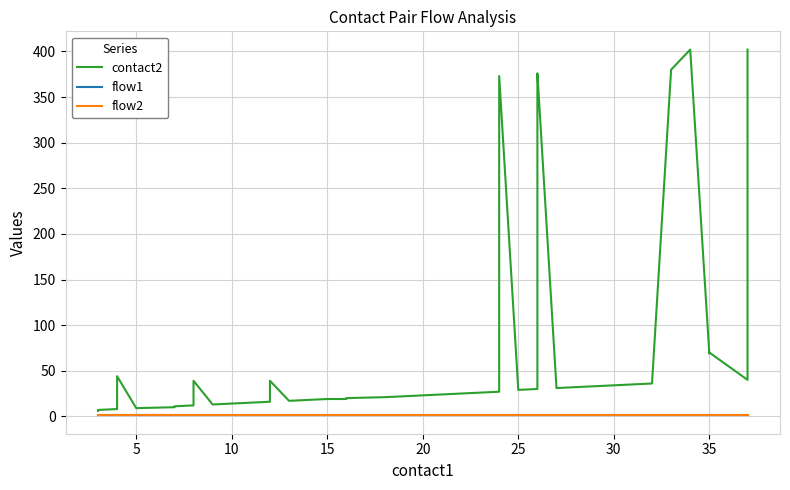

At how many categories does at least one series exceed 314?

6